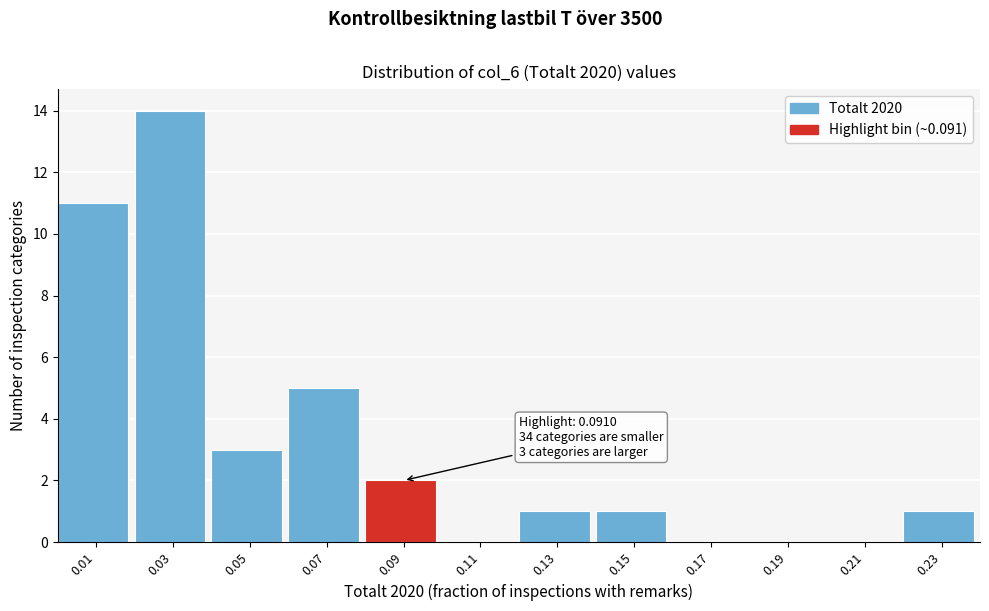

Over which range of the x-axis is the bar tallest?

0.02 to 0.04